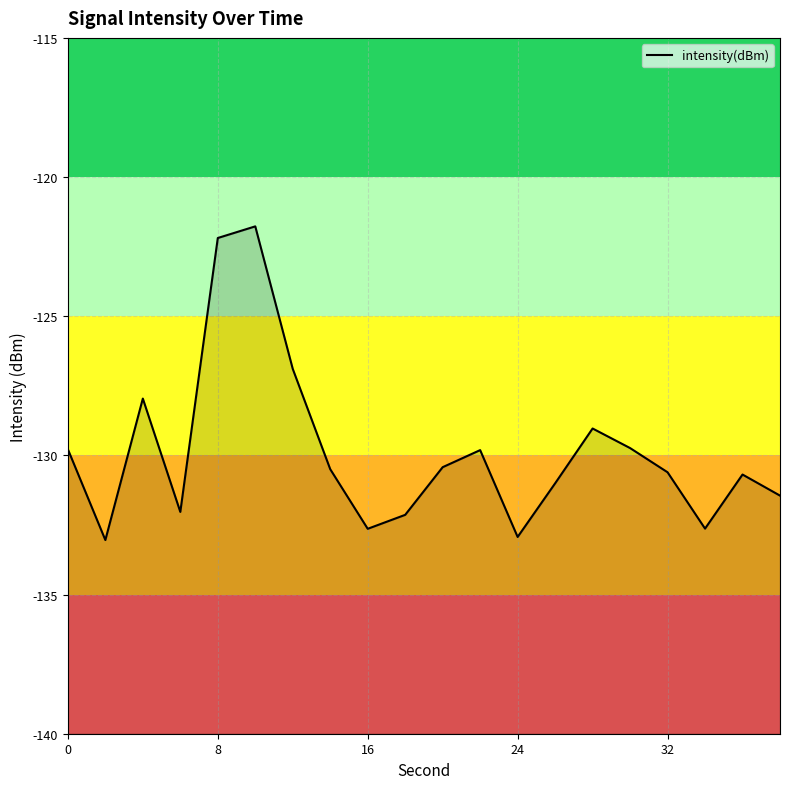

What is the maximum value shown in the chart?

-121.8